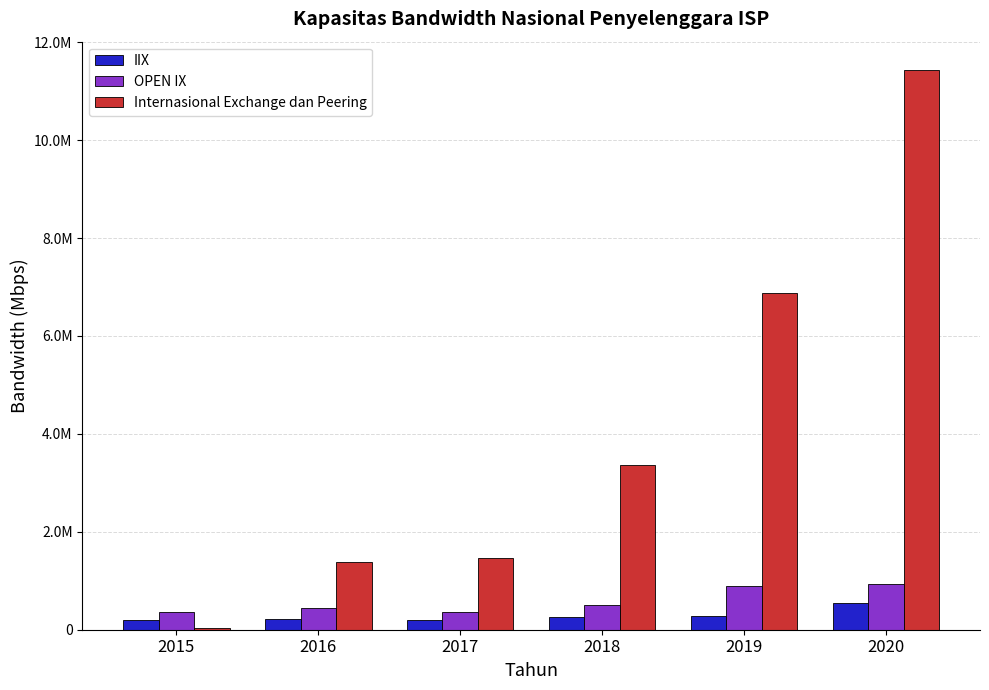

True or false: Internasional Exchange dan Peering has a value of 36841 at 2015.

True